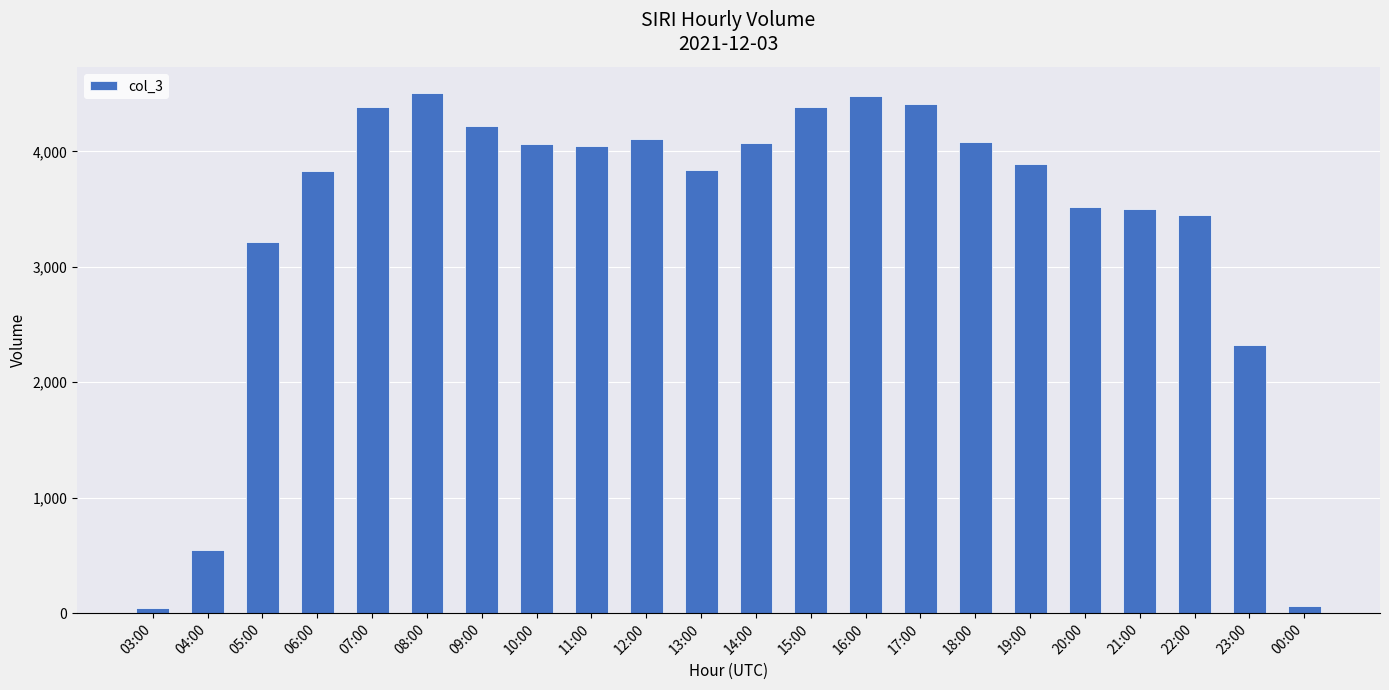

Which has a higher value, 00:00 or 07:00?

07:00